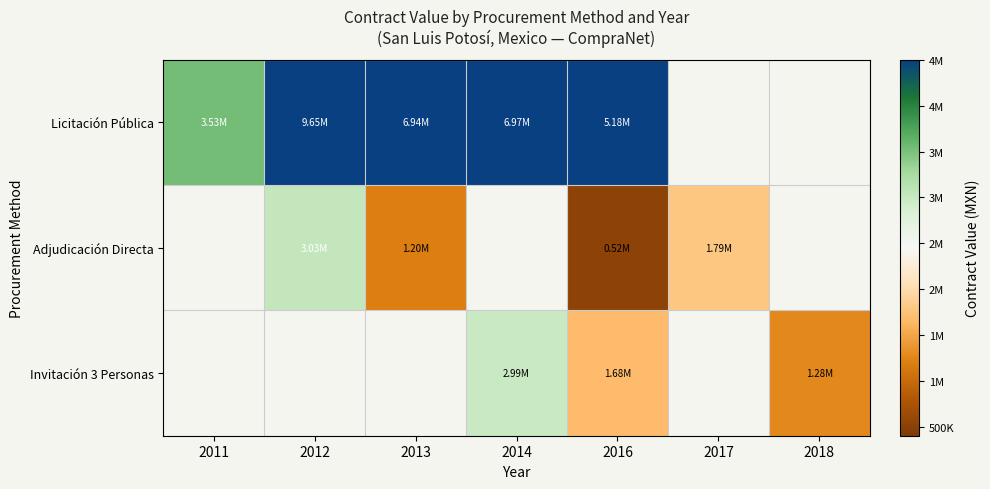

At which category is the sum across all series the highest?

2016